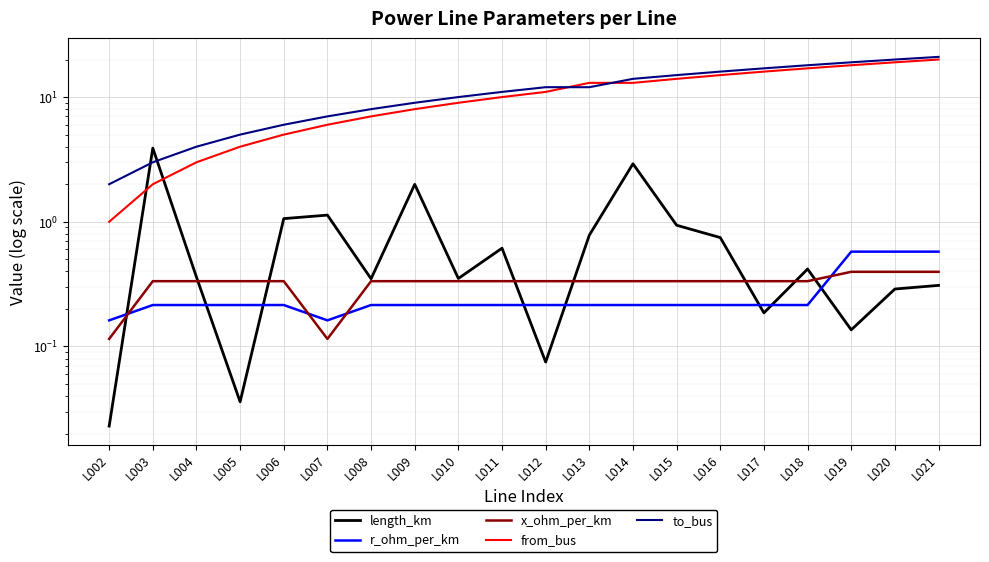

Where is the first local minimum for r_ohm_per_km?

L007